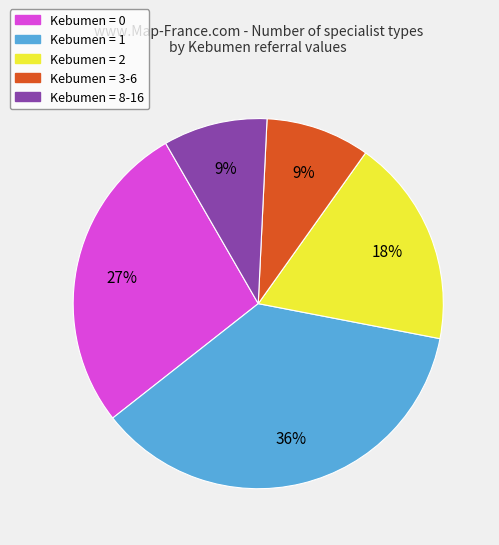

Between Kebumen = 2 and Kebumen = 8-16, which is larger?

Kebumen = 2